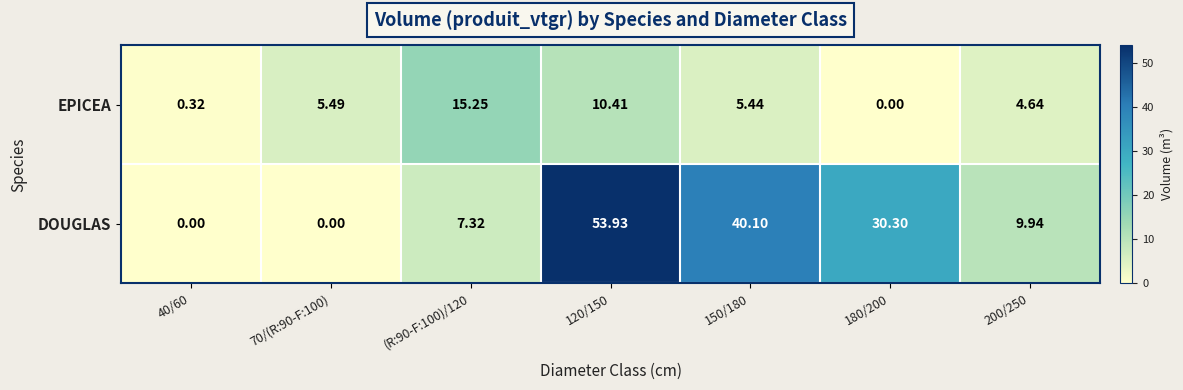

Between 40/60 and 120/150, which series saw the biggest shift?

DOUGLAS